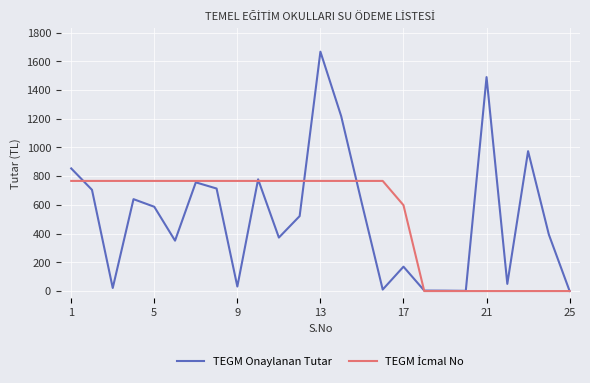

Which series has the widest spread of values?

TEGM Onaylanan Tutar